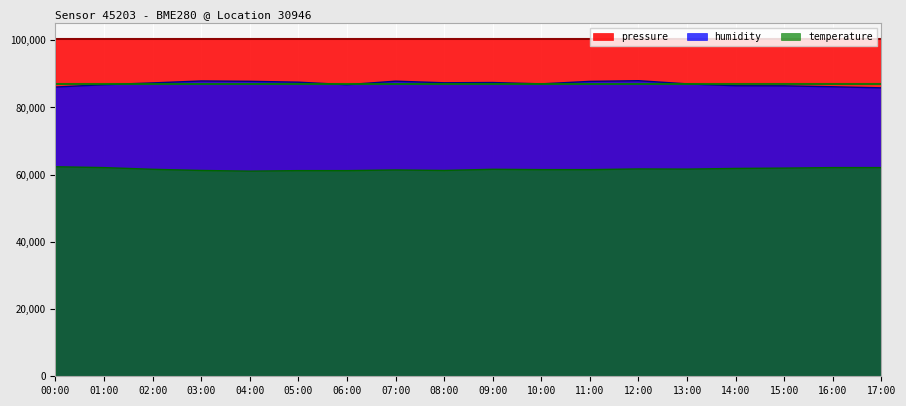

How many data points in pressure are above 100419?

9